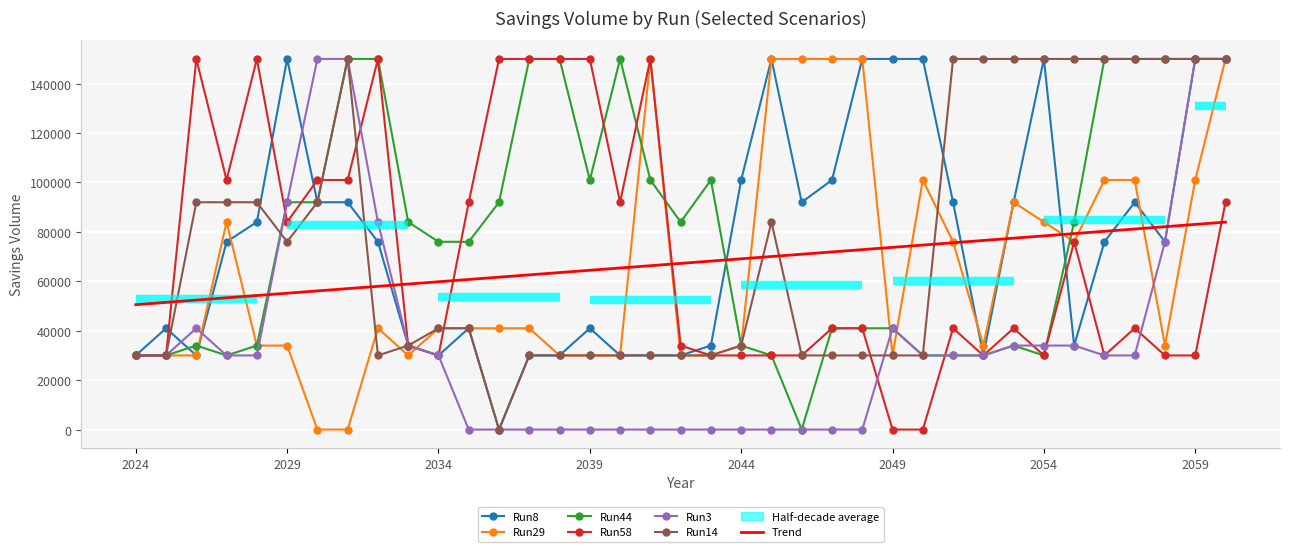

Is this an area chart (filled region under the line)?

No